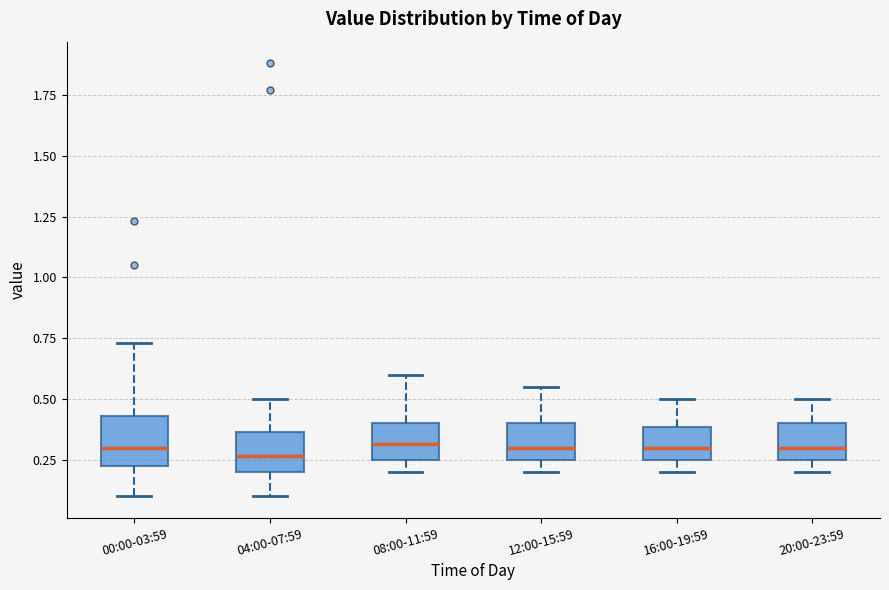

Reading left to right, transcribe this box plot: for each box, give where its median line is, the range the box spans, and where its two whiskers end, as read against the y-axis. The values are not printed on the chart, so give them approximately, as read against the axis.

00:00-03:59: median 0.30, box 0.20 to 0.45, whiskers 0.10 to 0.75
04:00-07:59: median 0.25, box 0.20 to 0.35, whiskers 0.10 to 0.50
08:00-11:59: median 0.30, box 0.25 to 0.40, whiskers 0.20 to 0.60
12:00-15:59: median 0.30, box 0.25 to 0.40, whiskers 0.20 to 0.55
16:00-19:59: median 0.30, box 0.25 to 0.40, whiskers 0.20 to 0.50
20:00-23:59: median 0.30, box 0.25 to 0.40, whiskers 0.20 to 0.50